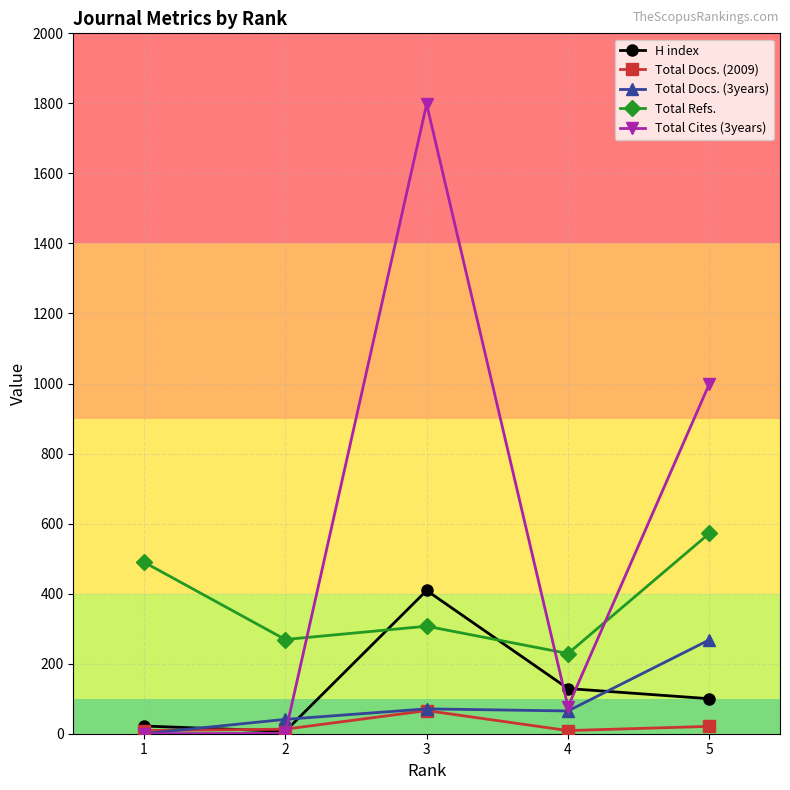

What is the highest value of the Total Cites (3years) series?

1798